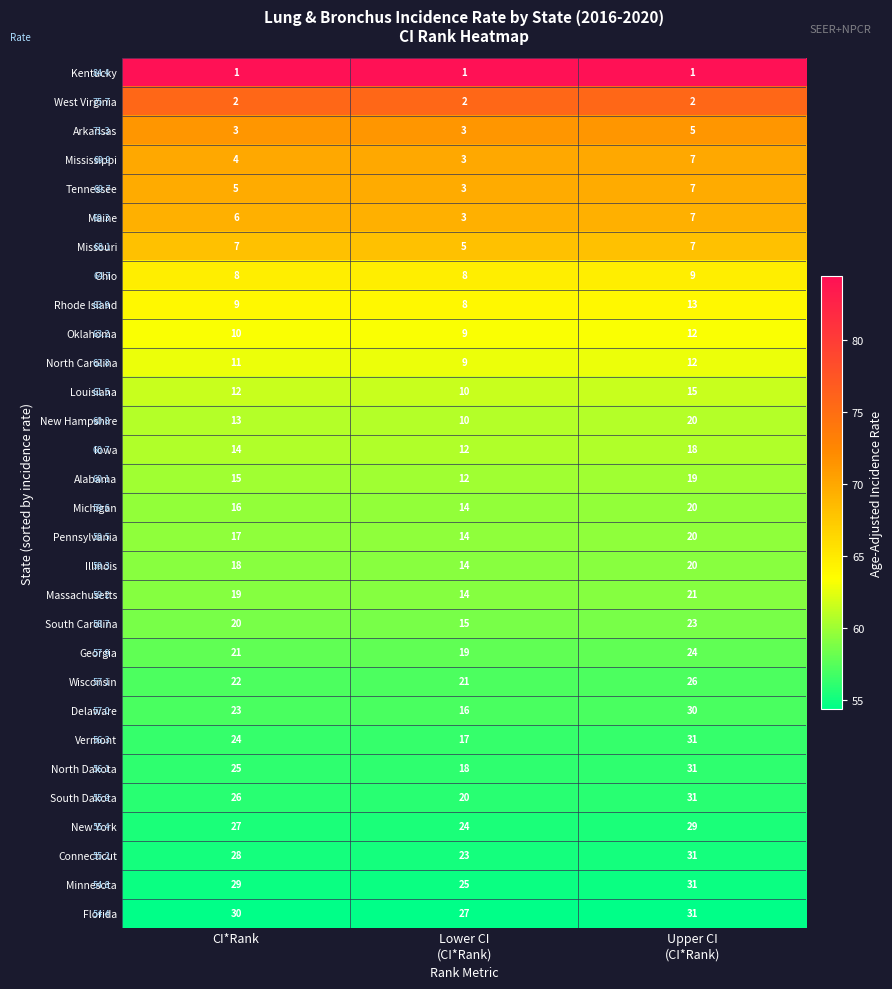

Count the Alabama values in the range 12 to 19.

3